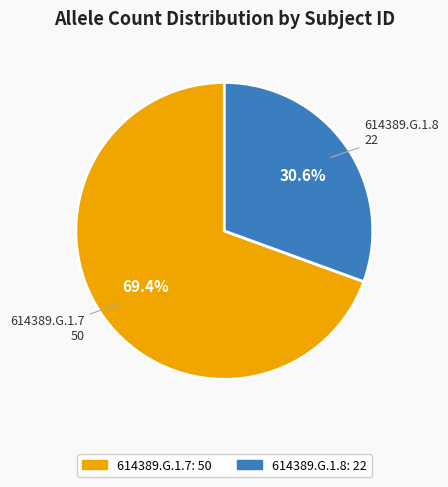

Which slice is the smallest?

614389.G.1.8